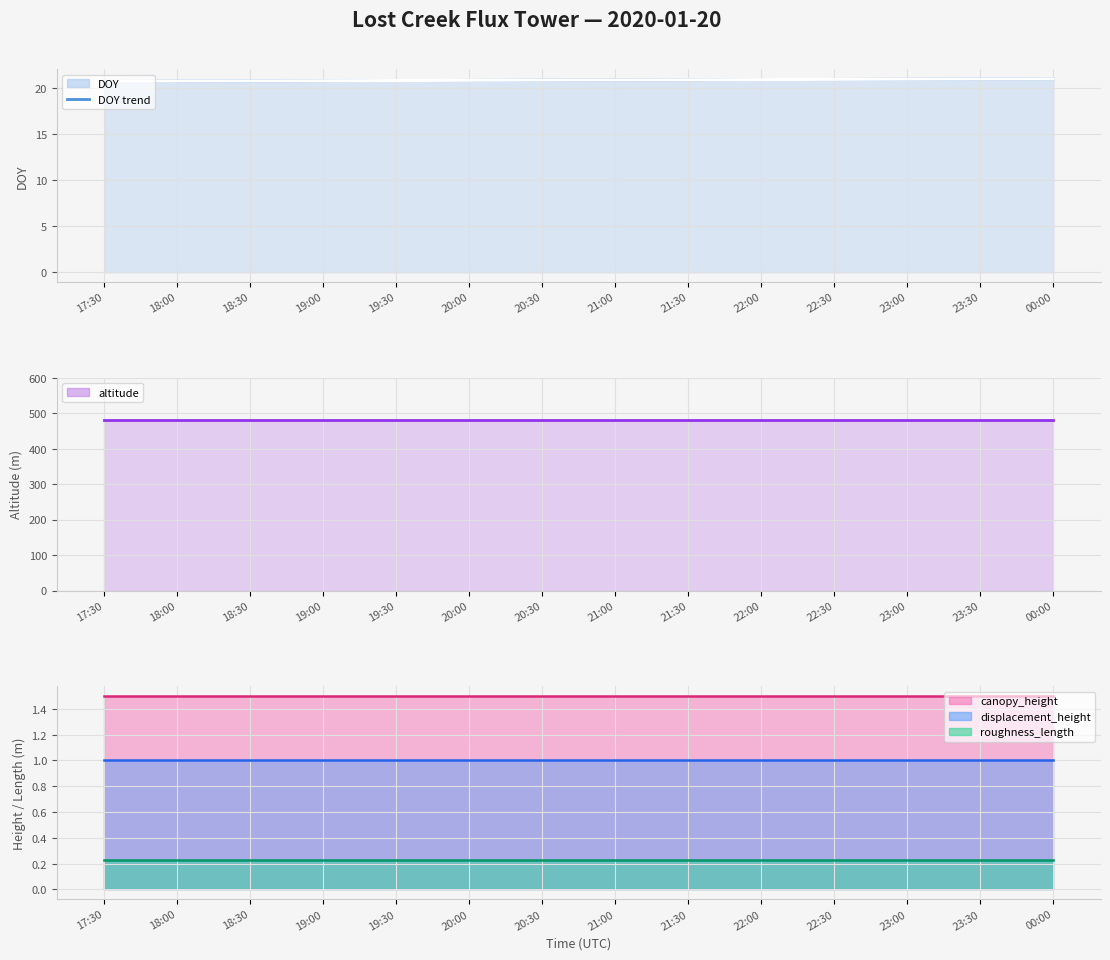

Reading left to right, what are all the values shown in this chart?

DOY trend: 17:30=20.7	18:00=20.7	18:30=20.8	19:00=20.8	19:30=20.8	20:00=20.8	20:30=20.9	21:00=20.9	21:30=20.9	22:00=20.9	22:30=20.9	23:00=21.0	23:30=21.0	00:00=21.0
altitude: 17:30=480.0	18:00=480.0	18:30=480.0	19:00=480.0	19:30=480.0	20:00=480.0	20:30=480.0	21:00=480.0	21:30=480.0	22:00=480.0	22:30=480.0	23:00=480.0	23:30=480.0	00:00=480.0
canopy_height line: 17:30=1.5	18:00=1.5	18:30=1.5	19:00=1.5	19:30=1.5	20:00=1.5	20:30=1.5	21:00=1.5	21:30=1.5	22:00=1.5	22:30=1.5	23:00=1.5	23:30=1.5	00:00=1.5
displacement_height line: 17:30=1.0	18:00=1.0	18:30=1.0	19:00=1.0	19:30=1.0	20:00=1.0	20:30=1.0	21:00=1.0	21:30=1.0	22:00=1.0	22:30=1.0	23:00=1.0	23:30=1.0	00:00=1.0
roughness_length line: 17:30=0.2	18:00=0.2	18:30=0.2	19:00=0.2	19:30=0.2	20:00=0.2	20:30=0.2	21:00=0.2	21:30=0.2	22:00=0.2	22:30=0.2	23:00=0.2	23:30=0.2	00:00=0.2